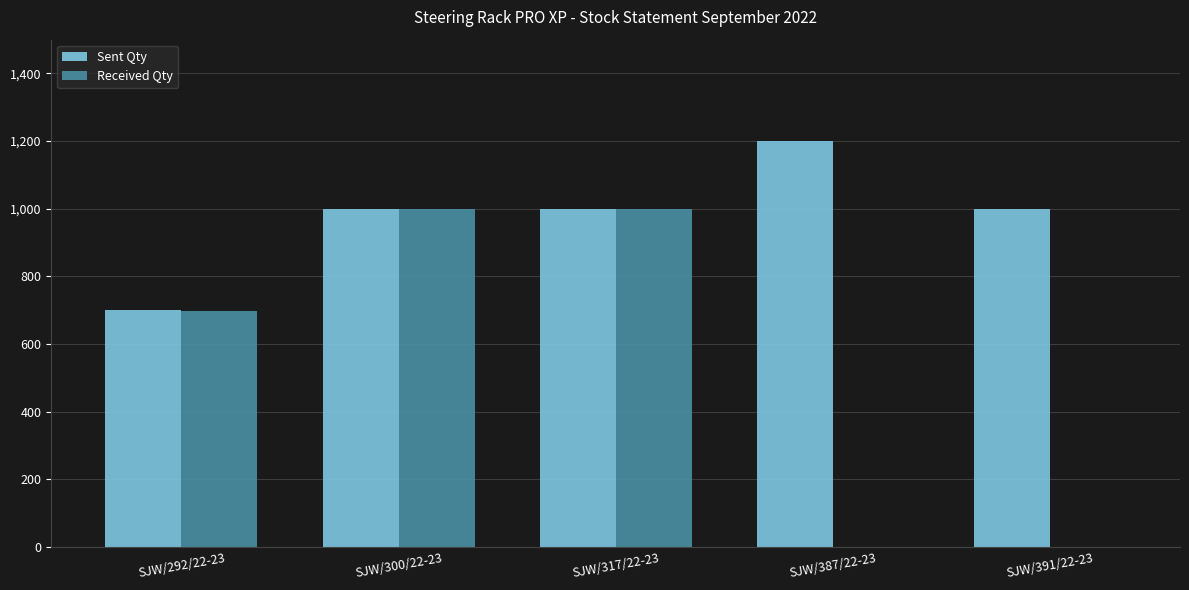

What is the spread (max minus min) of values at SJW/292/22-23?

1